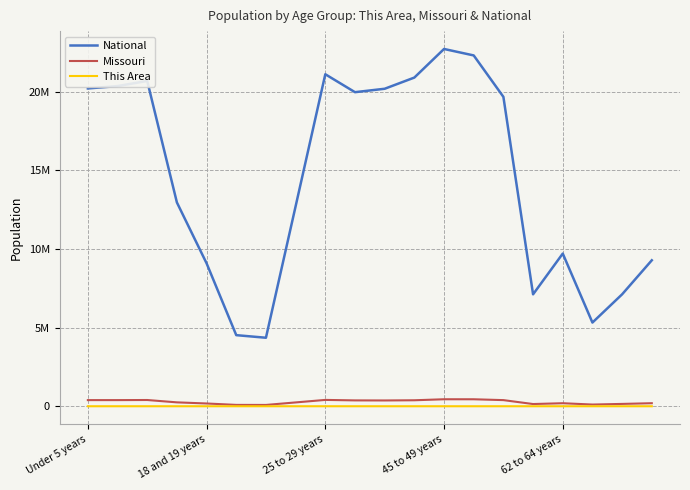

True or false: National and Missouri cross at least once.

False